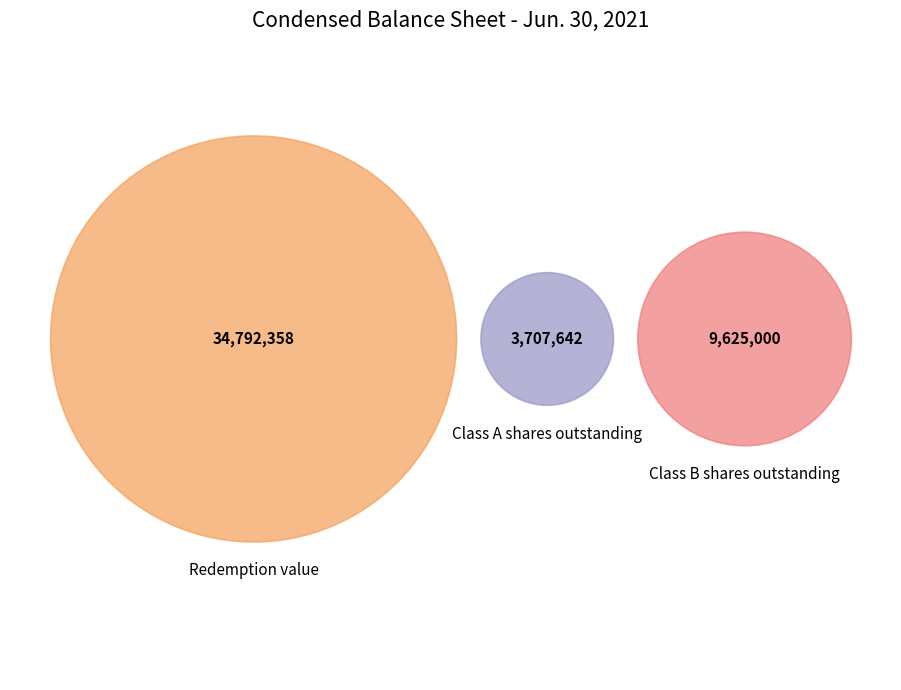

To the nearest percent, what is the average slice percentage?

33%